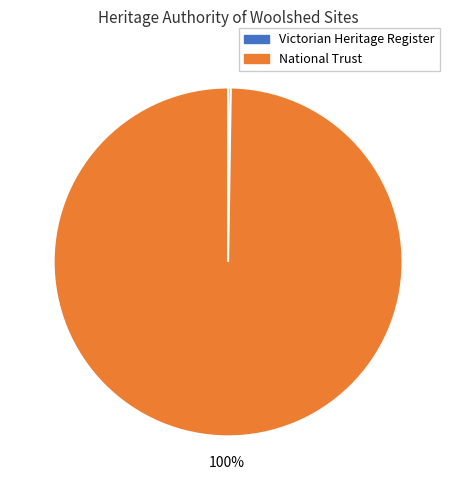

Which slice is the largest?

National Trust